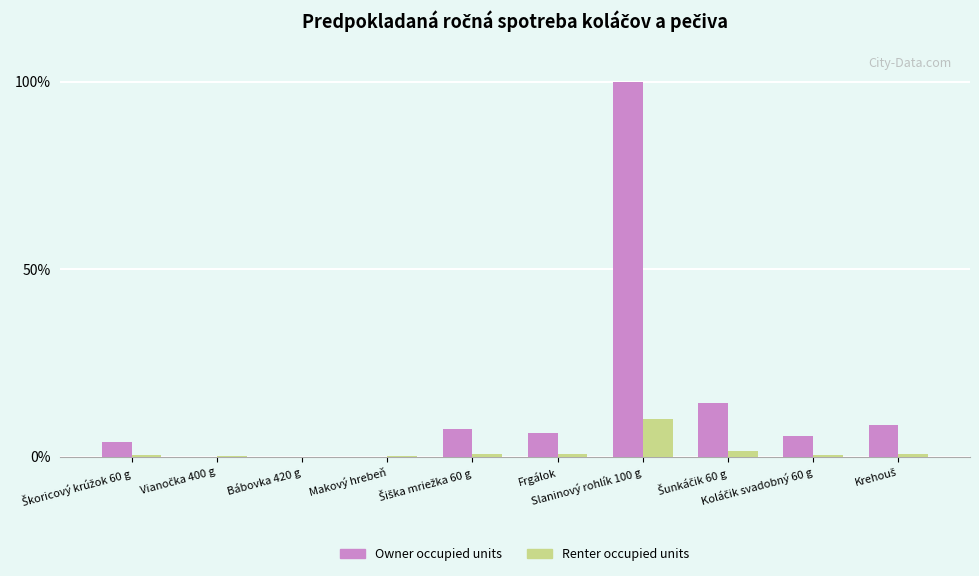

What is the highest value of the Renter occupied units series?

10.0